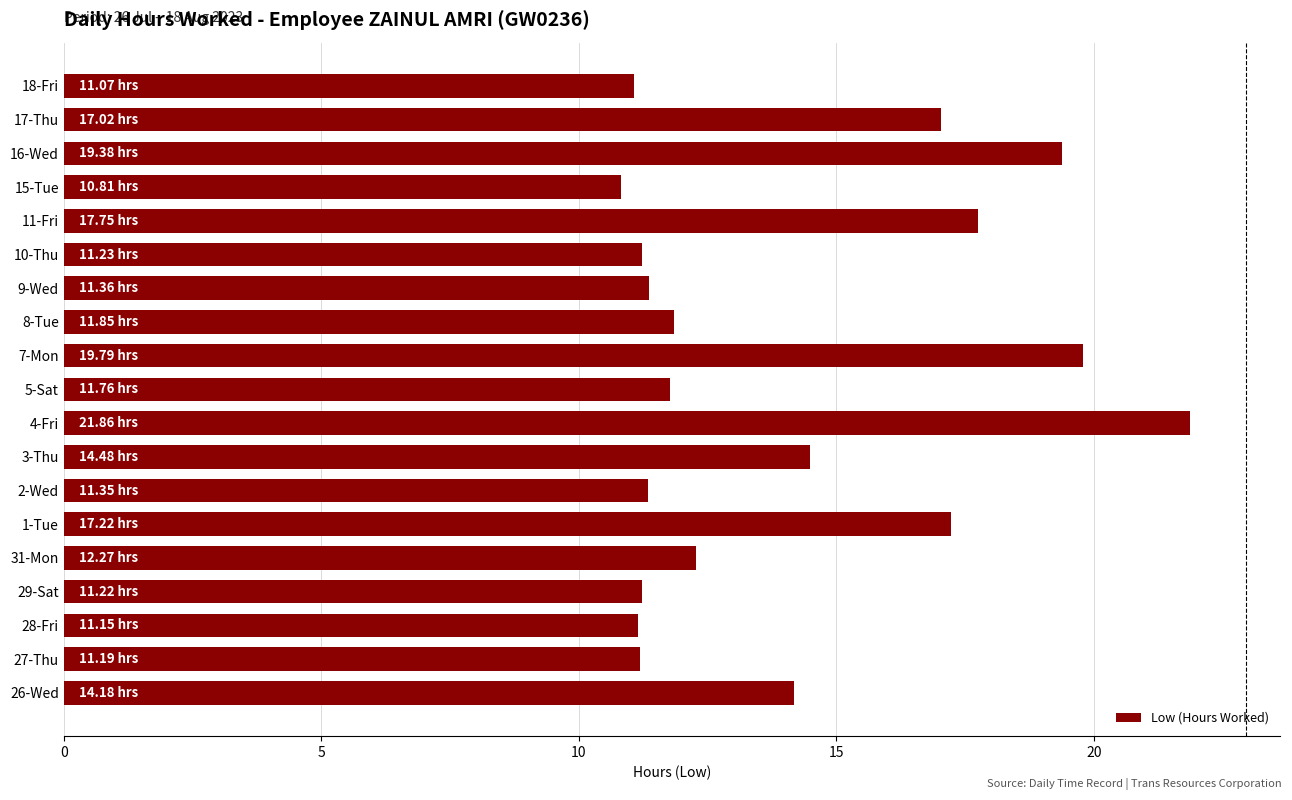

What is the minimum value shown in the chart?

10.8